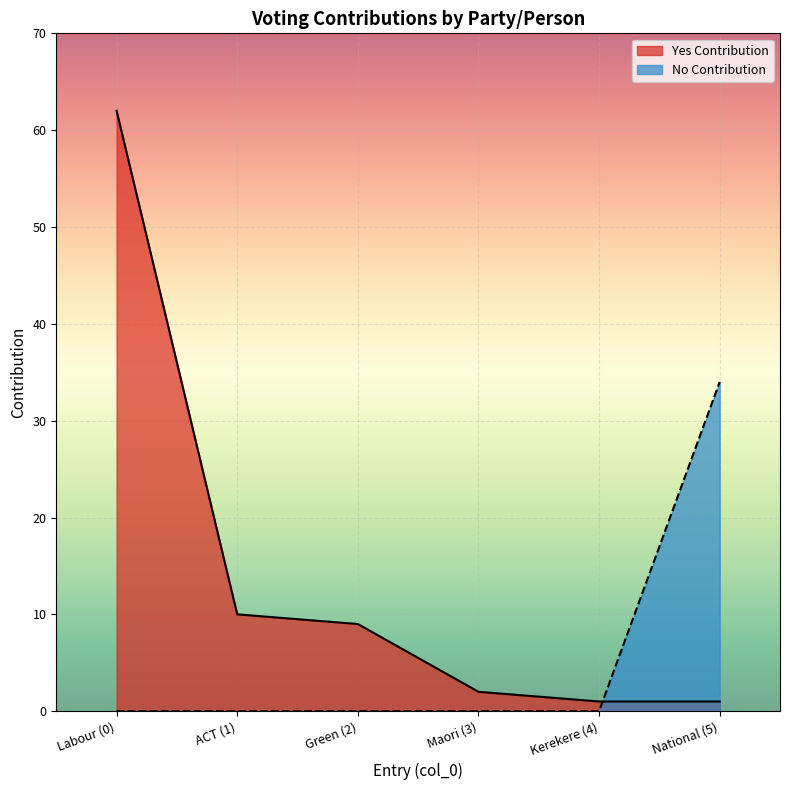

What is the difference between the highest and lowest values at Labour (0)?

62